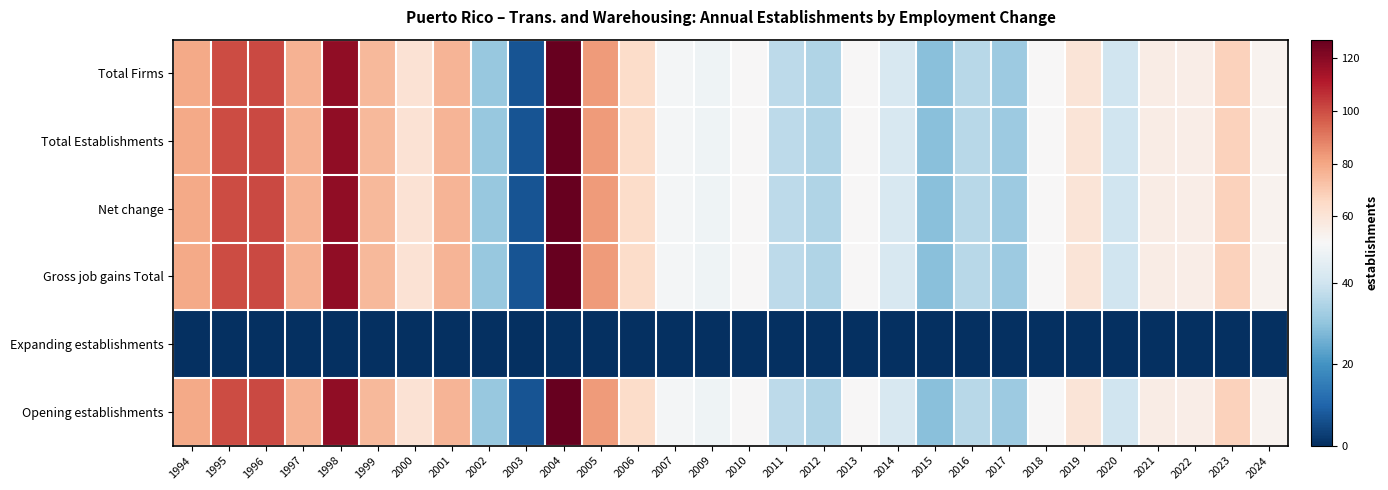

Which series has the widest spread of values?

Total Firms